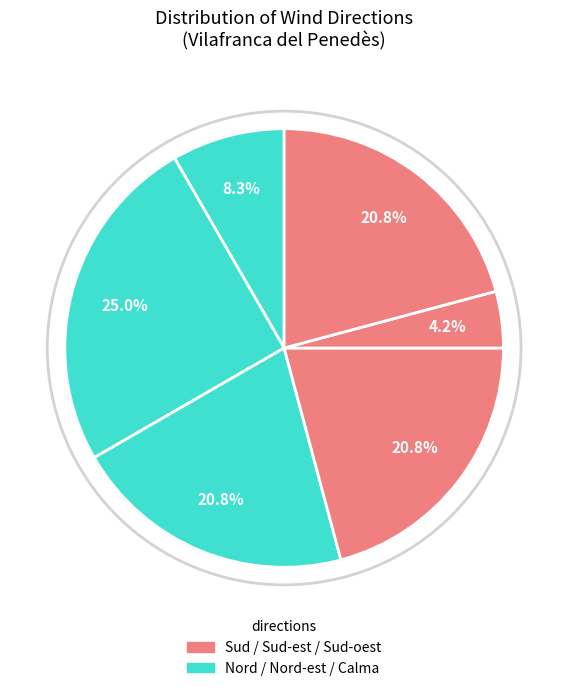

Which slice is the largest?

Nord